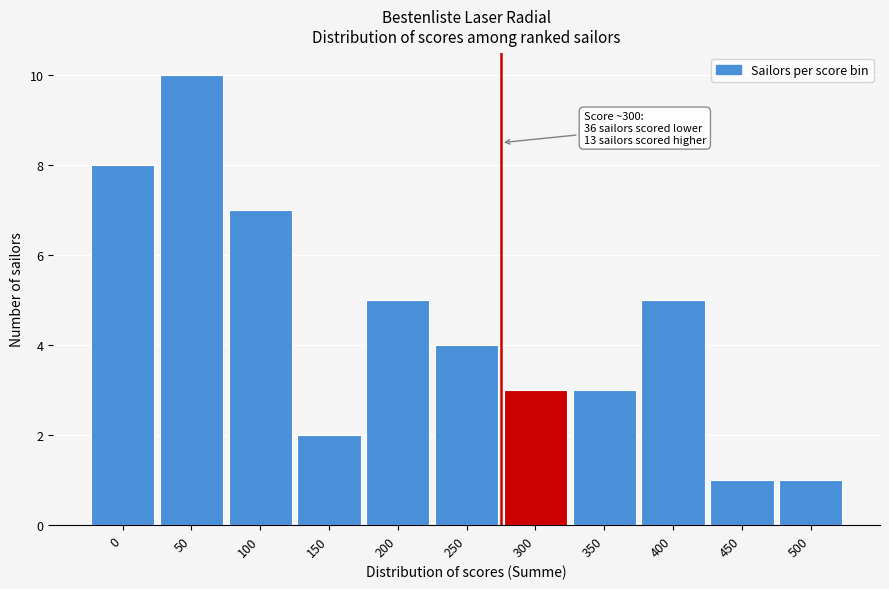

Reading left to right, transcribe all the data shown in this chart.

8	10	7	2	5	4	3	3	5	1	1